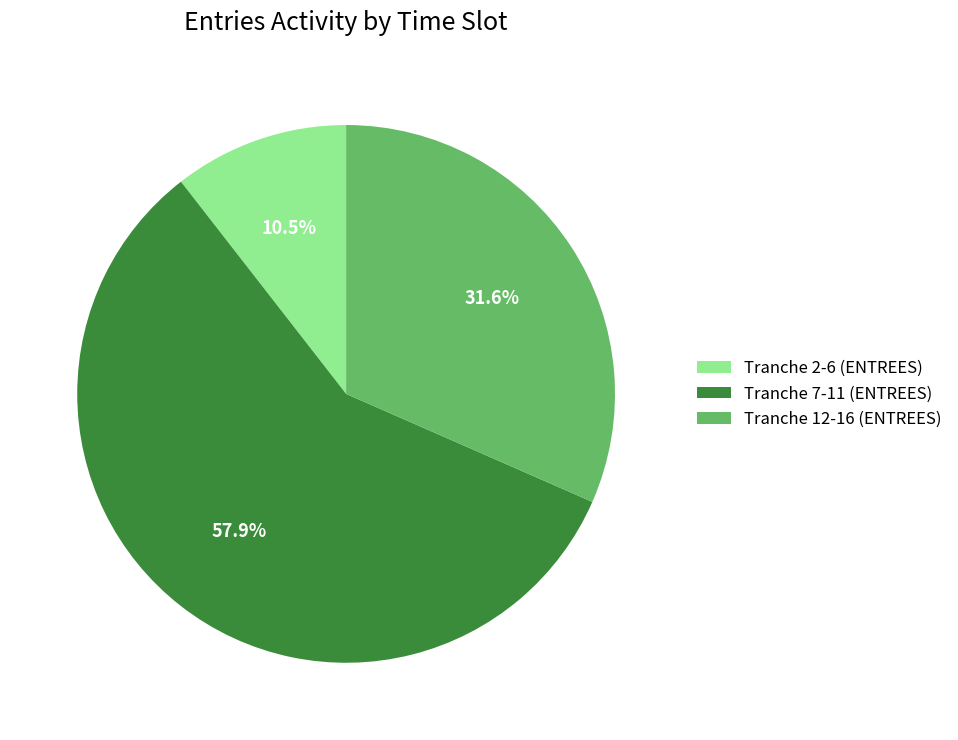

Rank the categories by value from lowest to highest.

Tranche 2-6 (ENTREES), Tranche 12-16 (ENTREES), Tranche 7-11 (ENTREES)